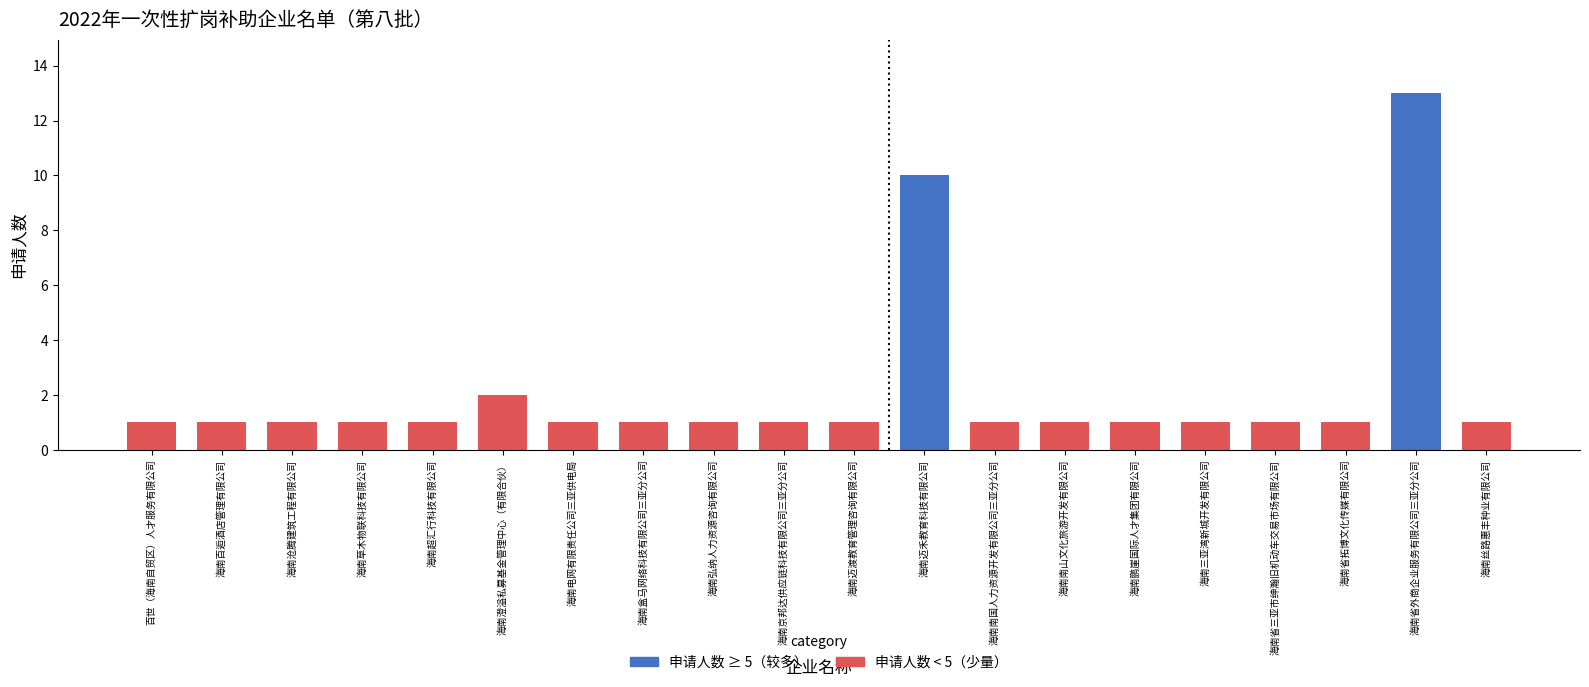

Which category has the highest value across all series?

海南省外商企业服务有限公司三亚分公司